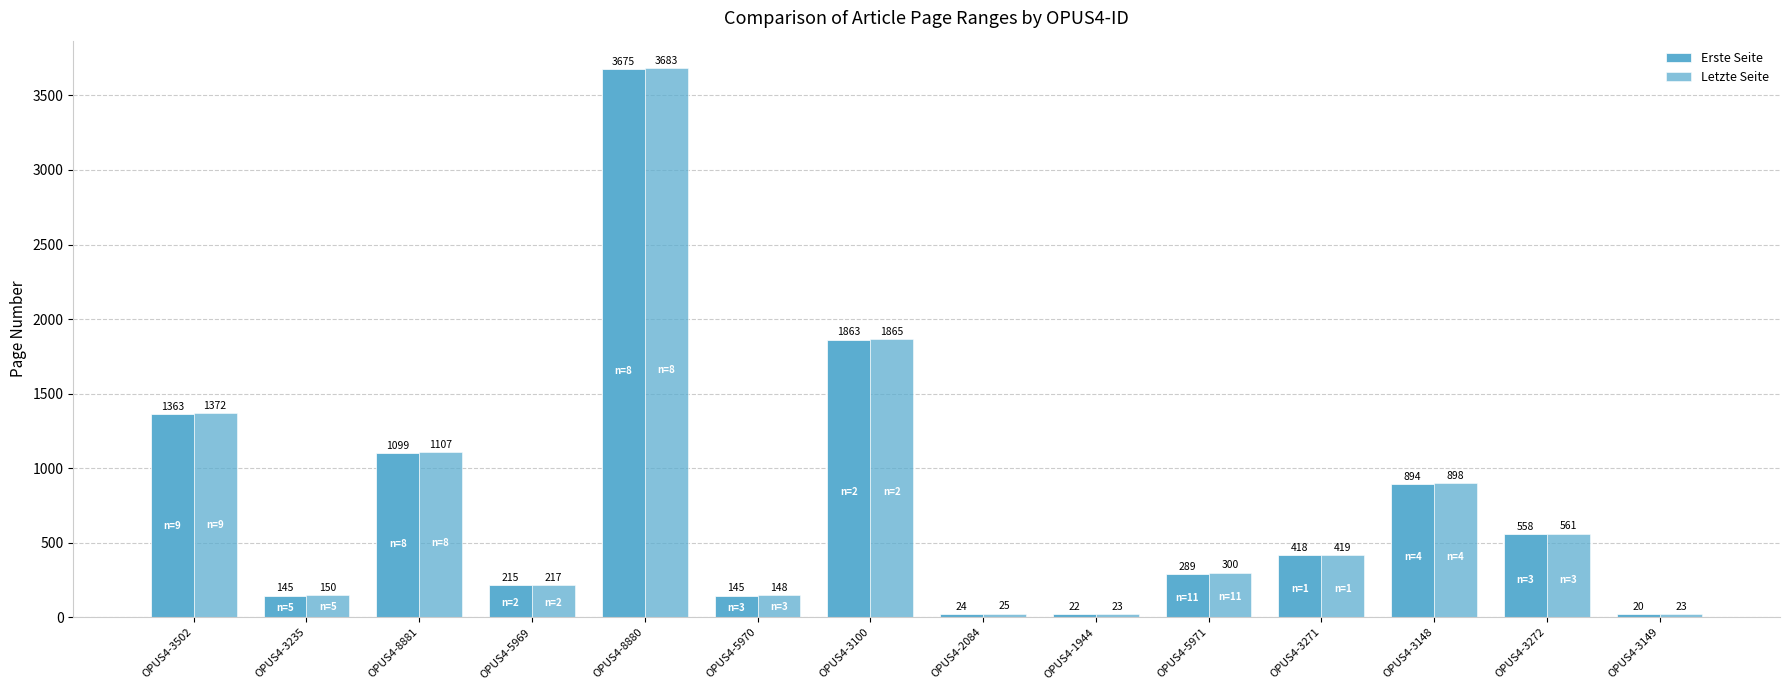

How many bars are there in each group?

2